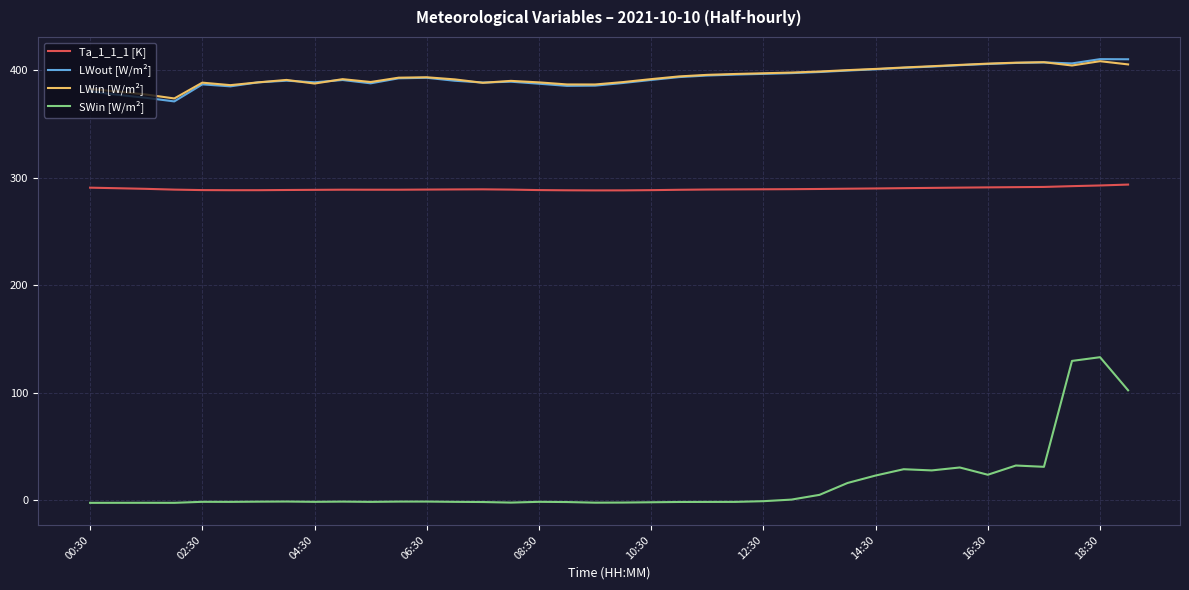

What is the highest value of the SWin [W/m²] series?

133.1